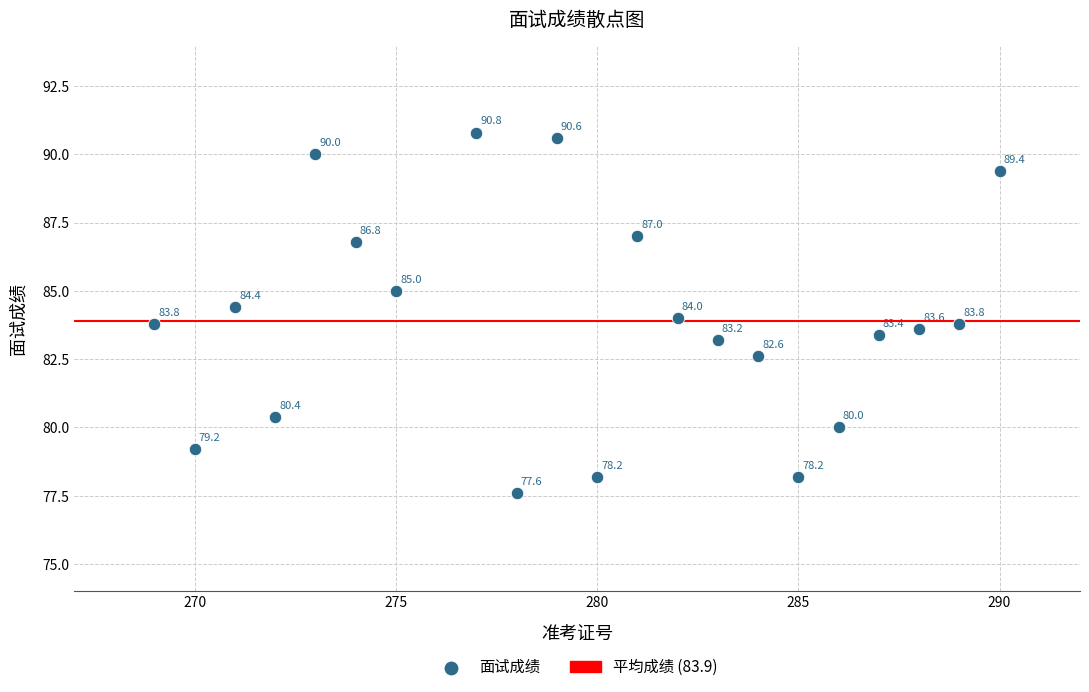

What is the range of Y values (max minus min)?

13.2